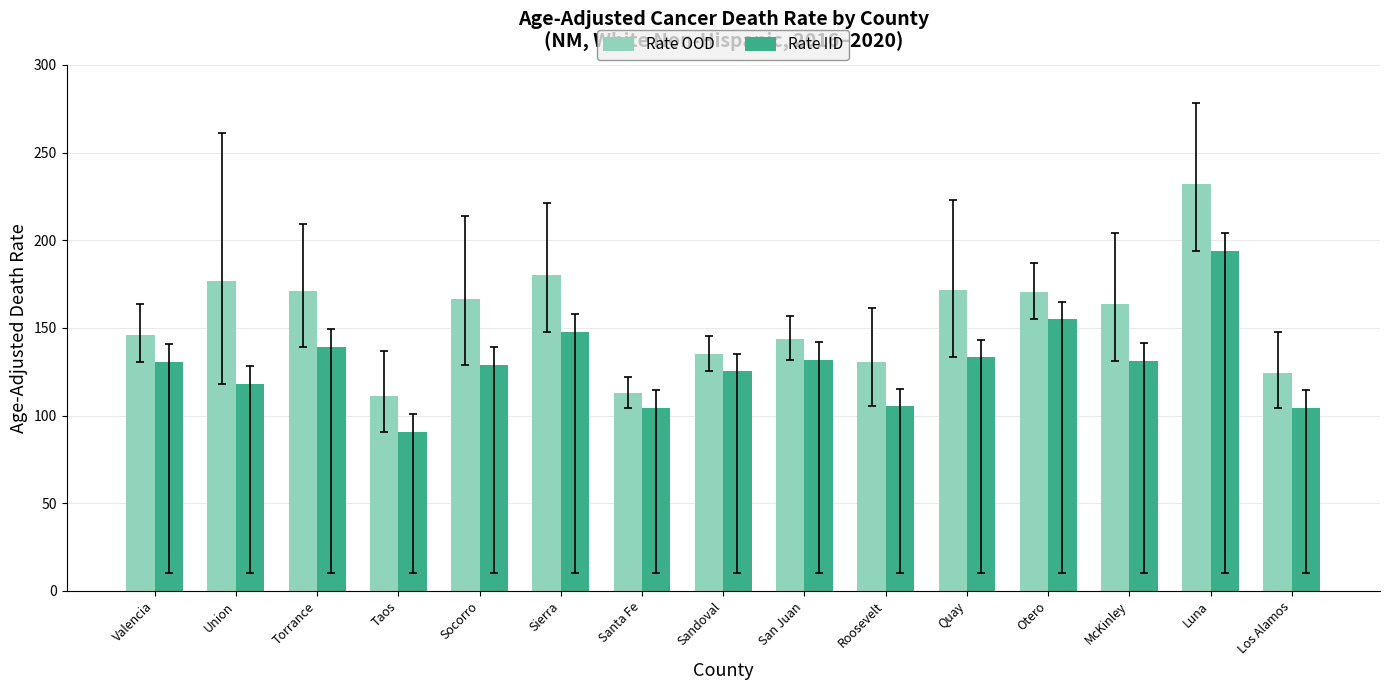

Which series has the largest total across all categories?

Rate OOD